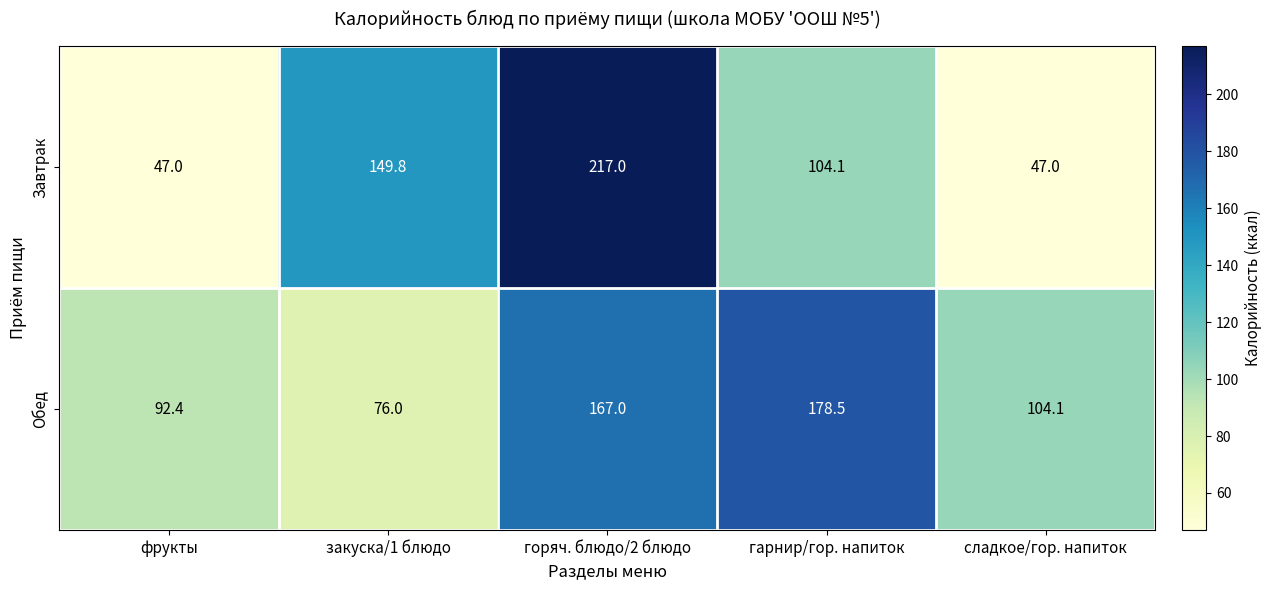

What is the difference between the maximum and second lowest values in the Завтрак series?

170.0